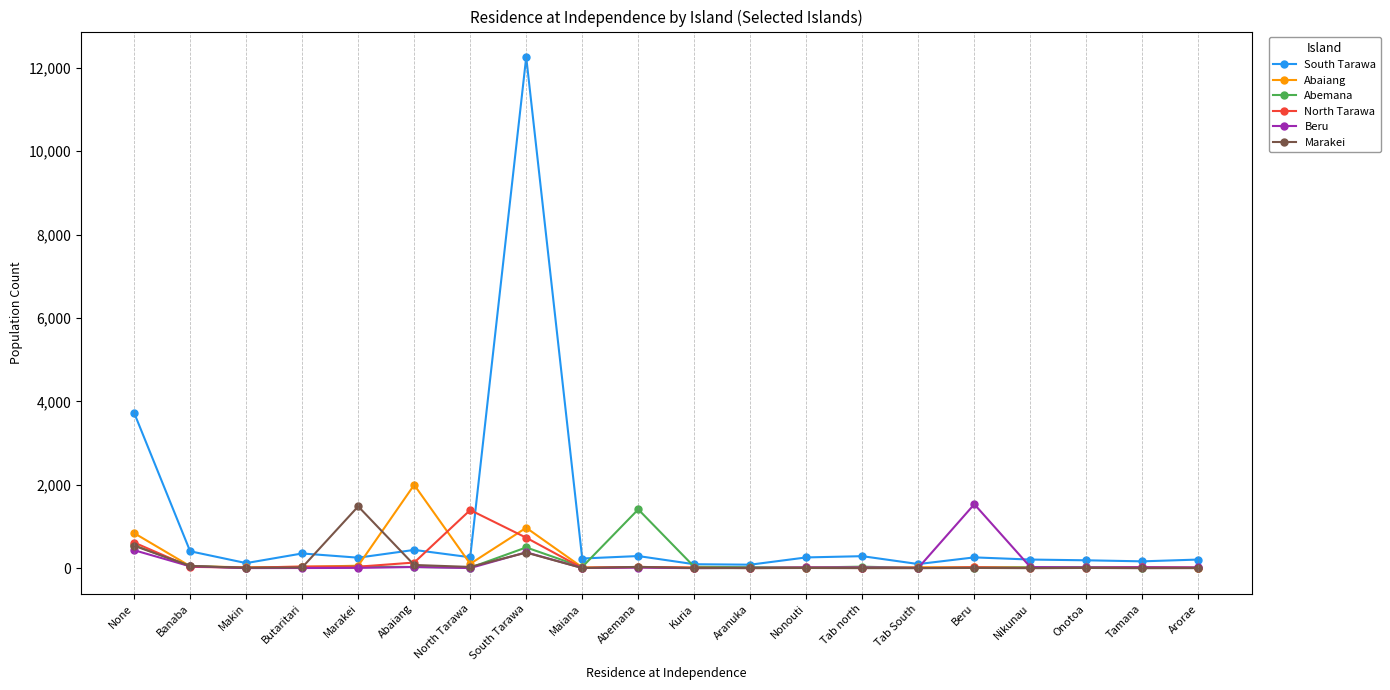

What is the total value across all series at Tab north?

367